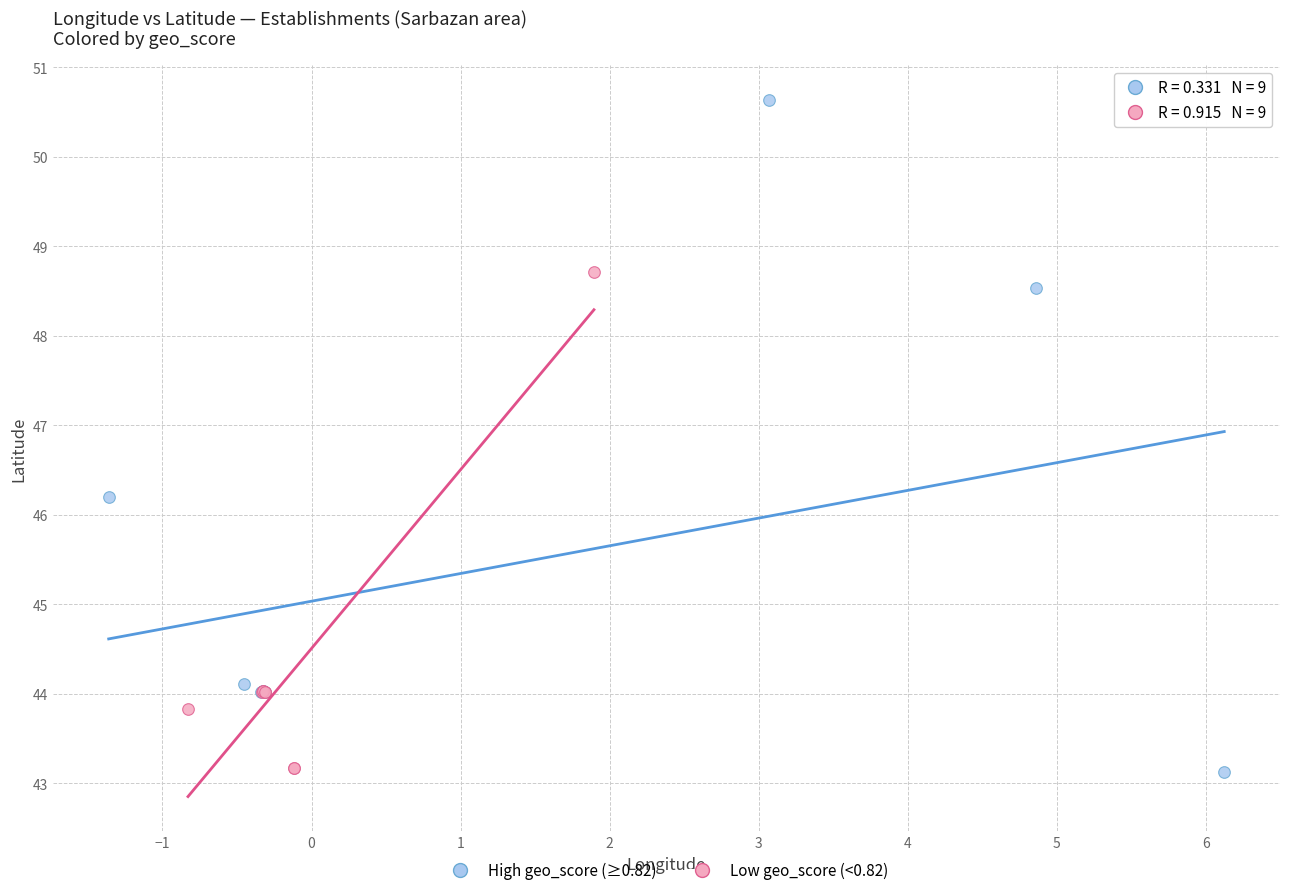

Which series reaches the maximum Y coordinate?

High geo_score (≥0.82)